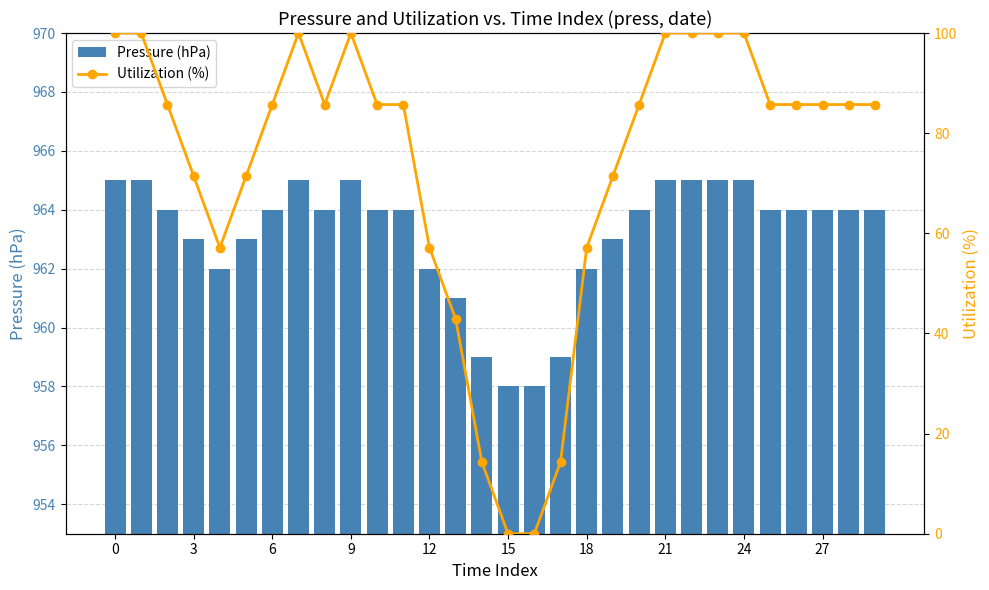

Is it true that Utilization (%) equals 57.1 at 18?

True